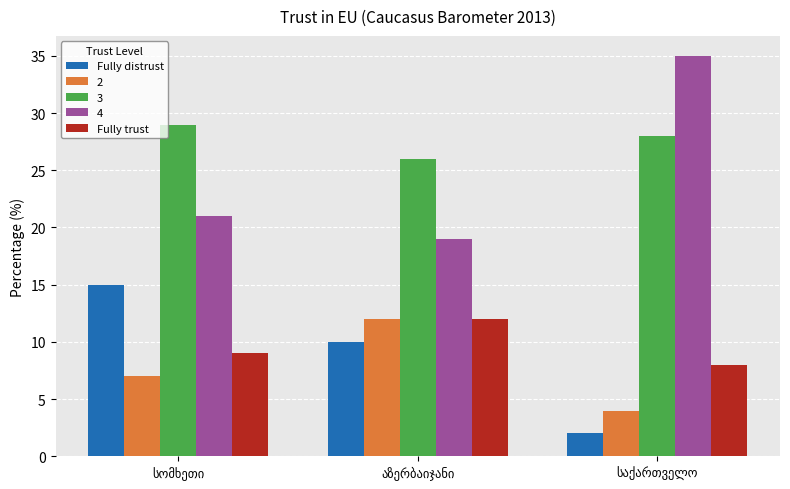

Which series has the largest total across all categories?

3